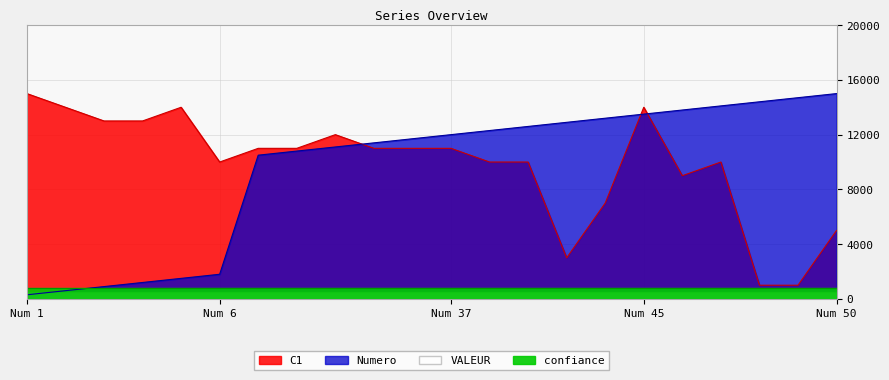

List the series in order of their overall mean, highest first.

C1, Numero